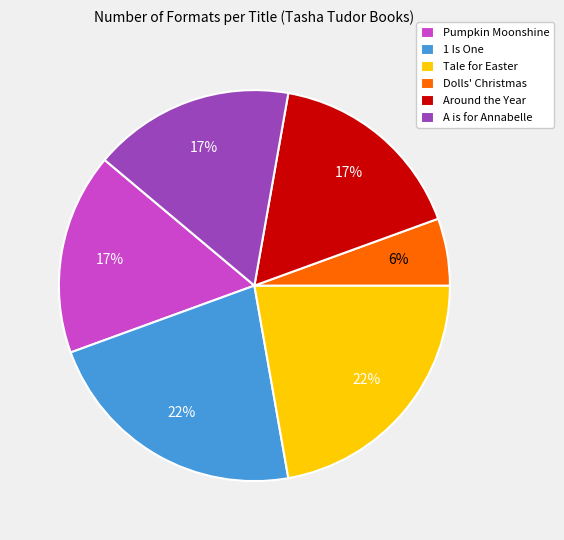

How many slices are in this pie chart?

6